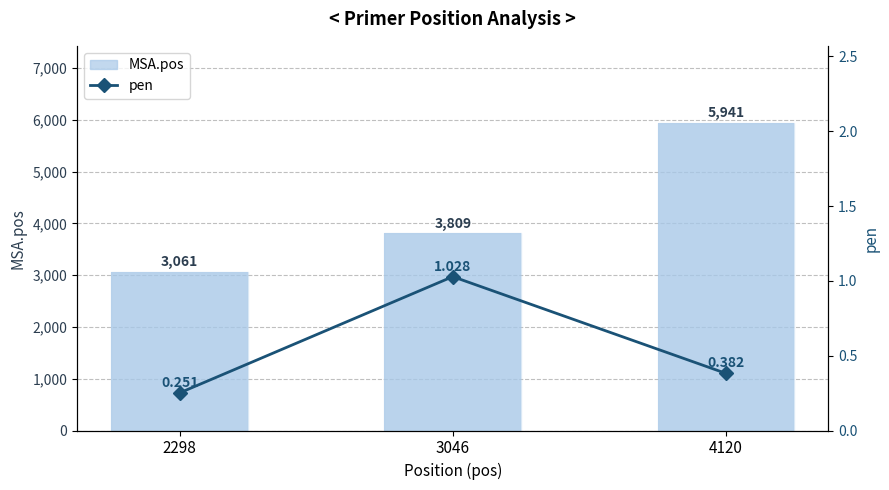

How many data points in MSA.pos are above 3809?

1